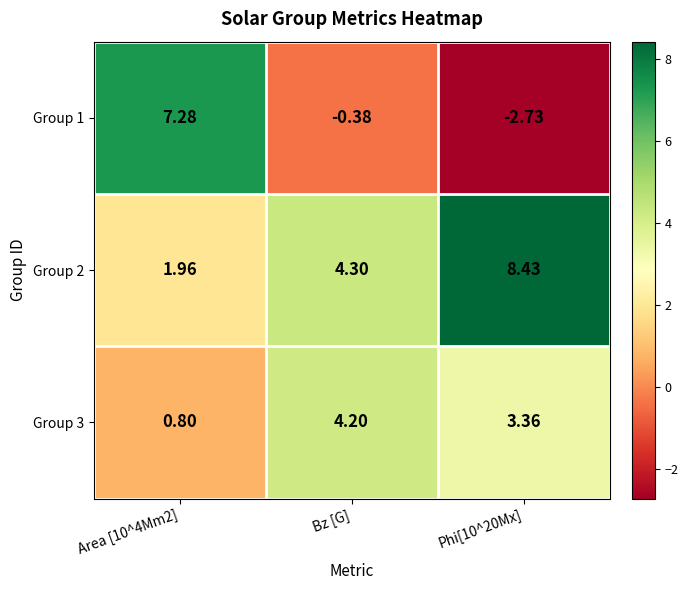

At which category is the sum across all series the highest?

Area [10^4Mm2]